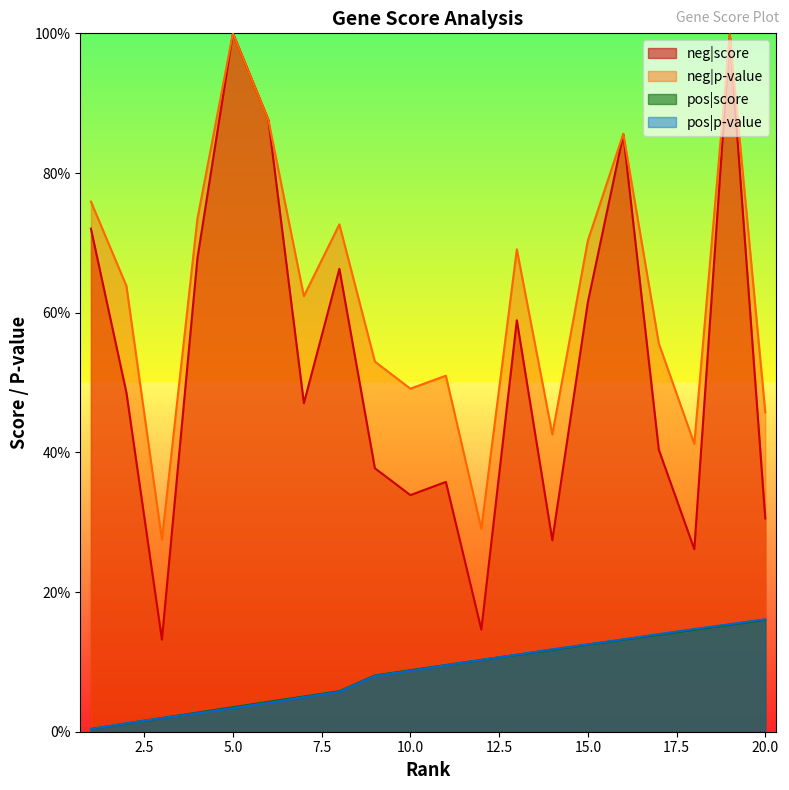

Between which two adjacent categories do neg|score and neg|p-value first intersect?

5 and 6